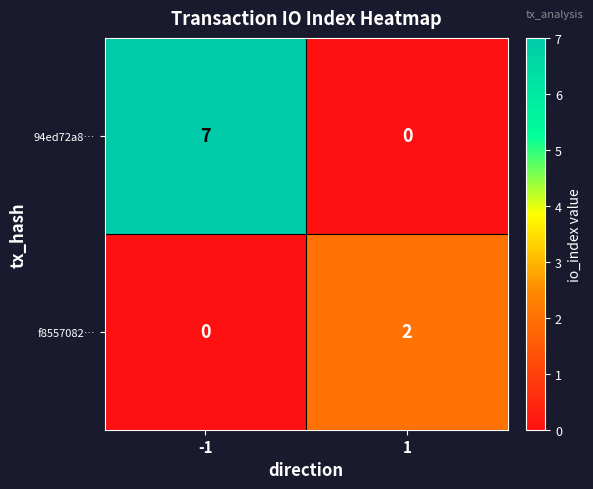

At which category is the sum across all series the highest?

-1